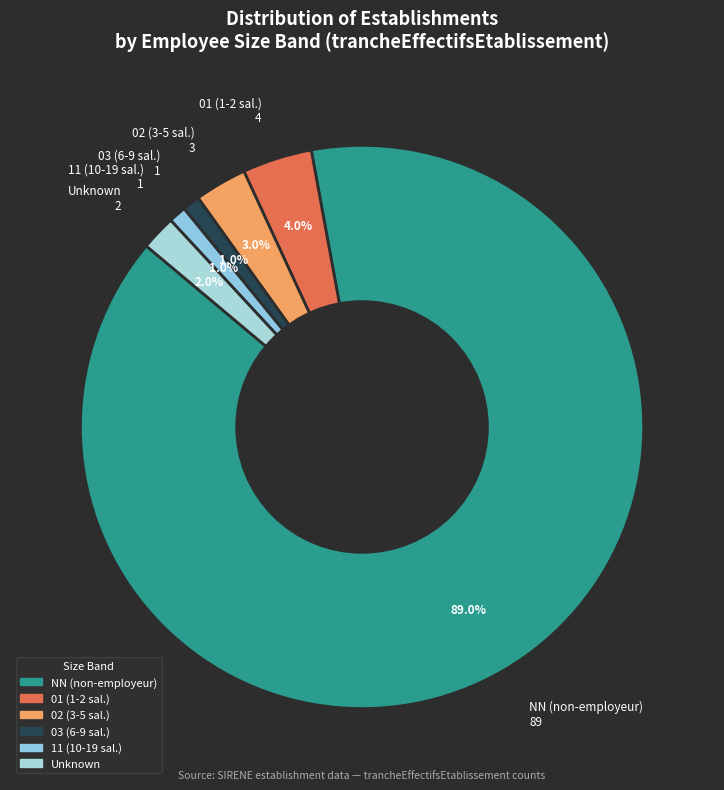

Does any single category account for the majority?

Yes